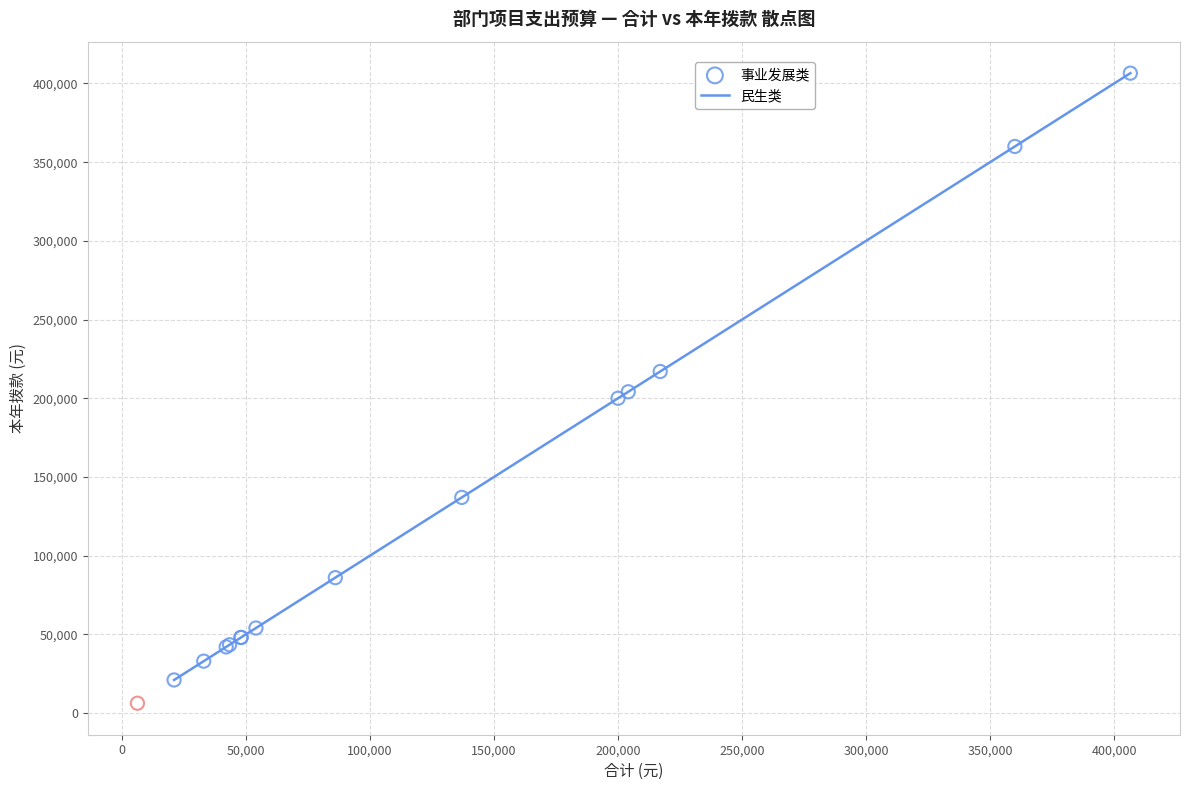

What are all the series names shown in the legend?

事业发展类, 民生类